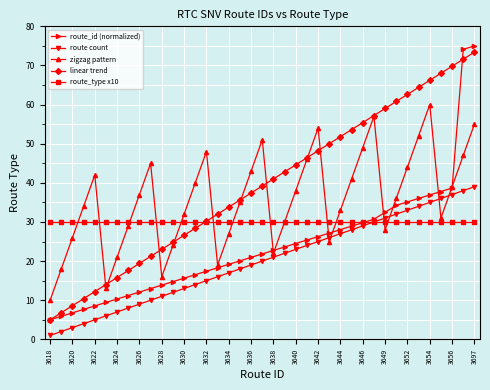

Which series has the largest total across all categories?

linear trend